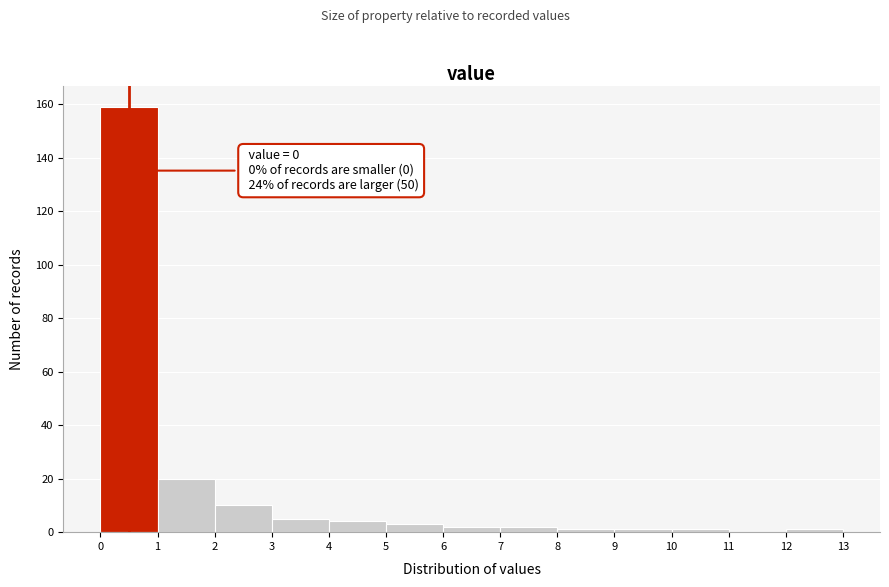

Which range on the x-axis has the tallest bar?

0 to 1